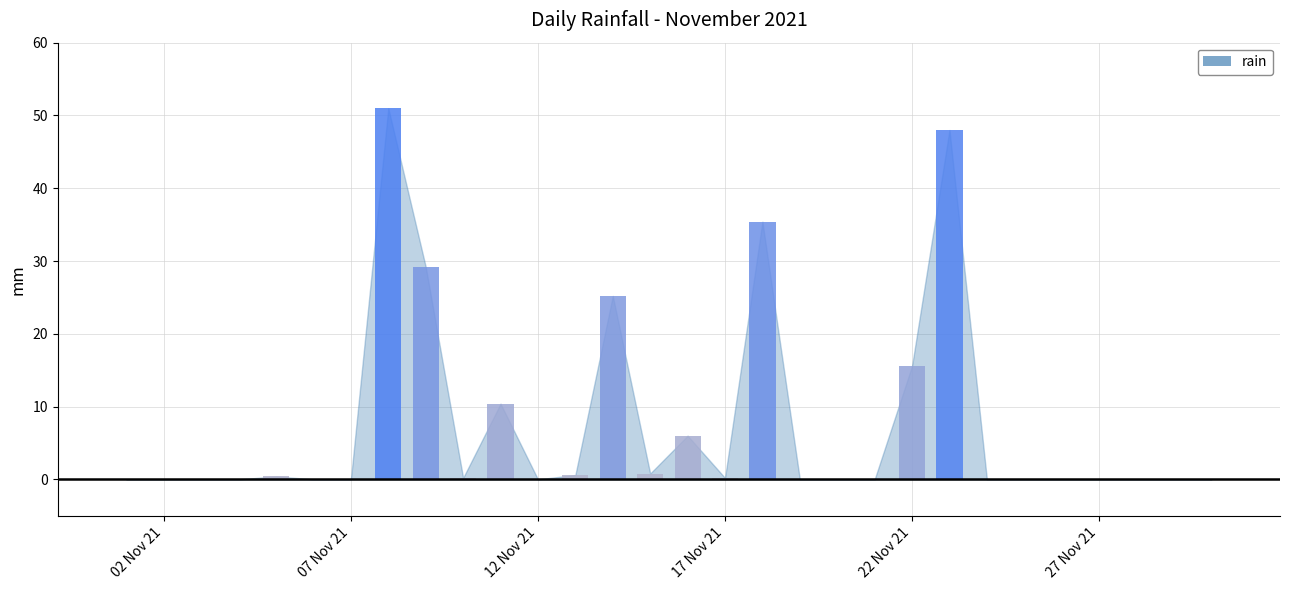

Reading left to right, extract all data points from this chart.

0.0	0.0	0.0	0.0	0.4	0.0	0.0	51.0	29.2	0.2	10.4	0.0	0.6	25.2	0.8	6.0	0.2	35.4	0.0	0.0	0.0	15.6	48.0	0.0	0.0	0.0	0.0	0.0	0.0	0.0